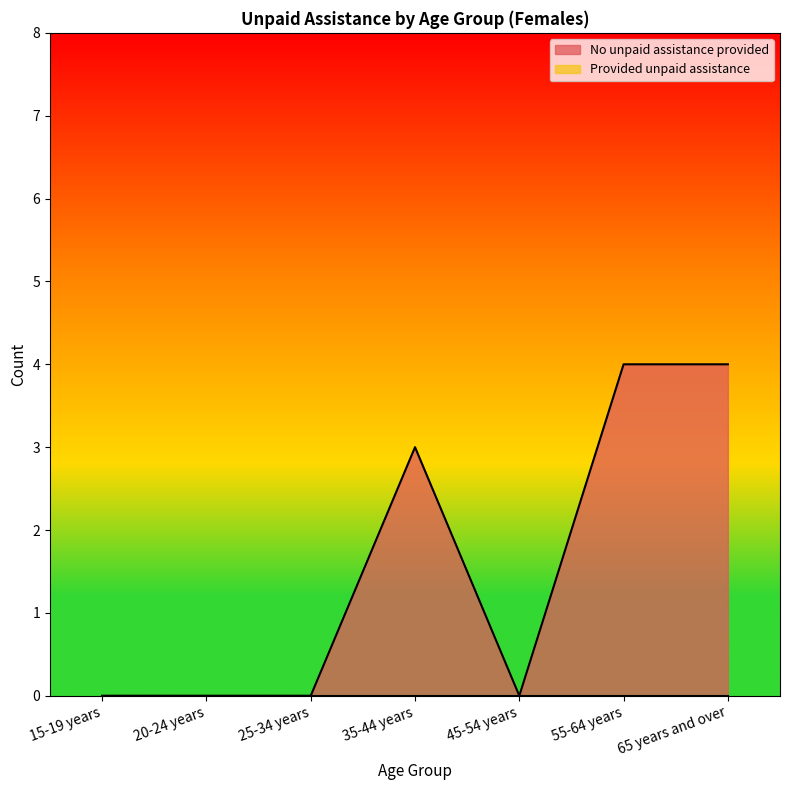

What is the value of the 4th point from the left?

3